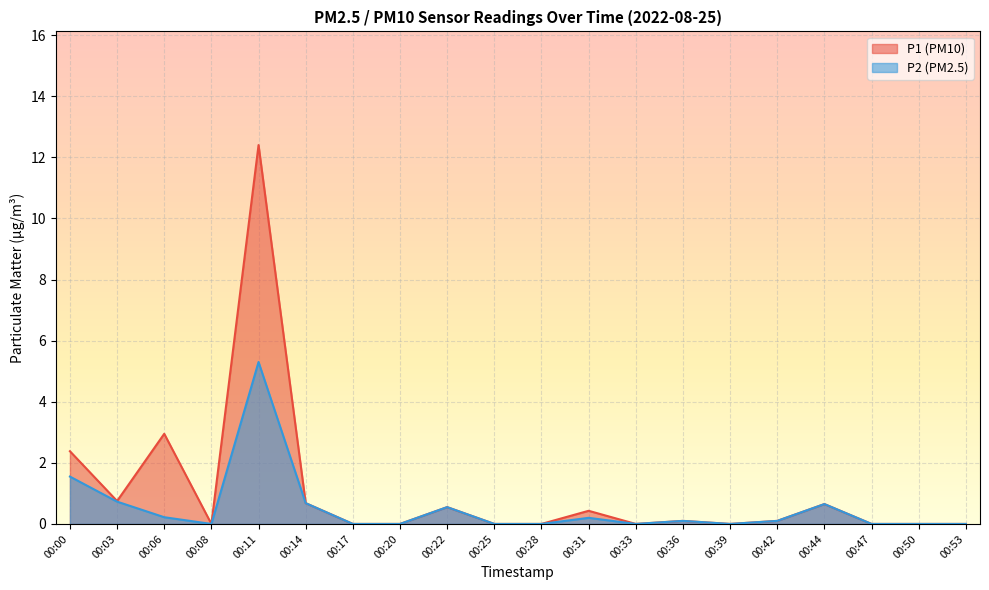

At 00:11, list the series in order from largest to smallest.

P1 (PM10), P2 (PM2.5)